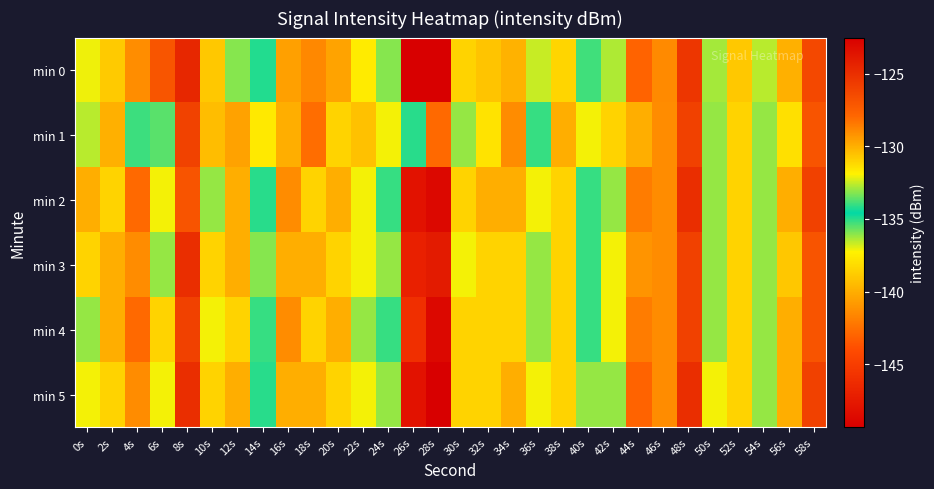

List the series in order of their peak value, highest first.

min 5, min 0, min 2, min 4, min 3, min 1